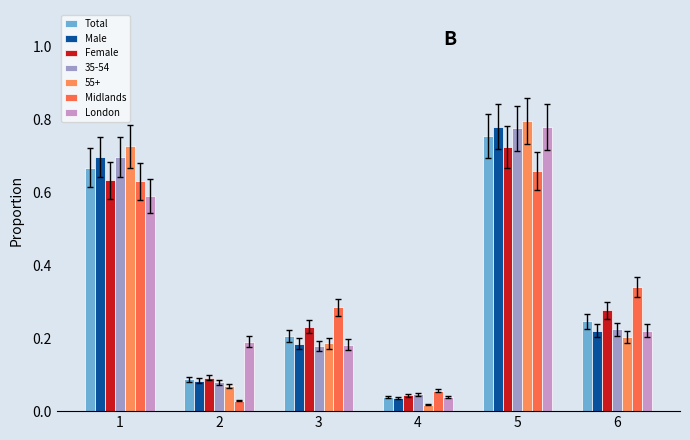

What is the difference between the maximum and minimum values in the Female series?

0.7